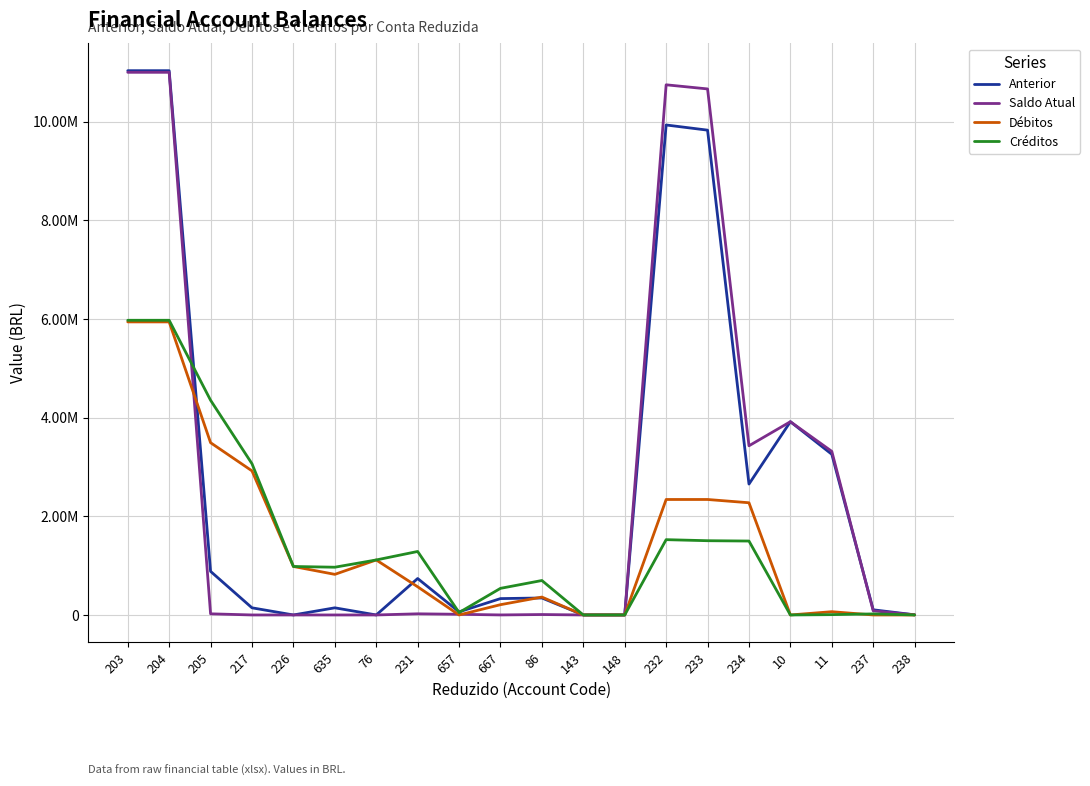

In Saldo Atual, how many points are lower than both neighbors (excluding endpoints)?

4